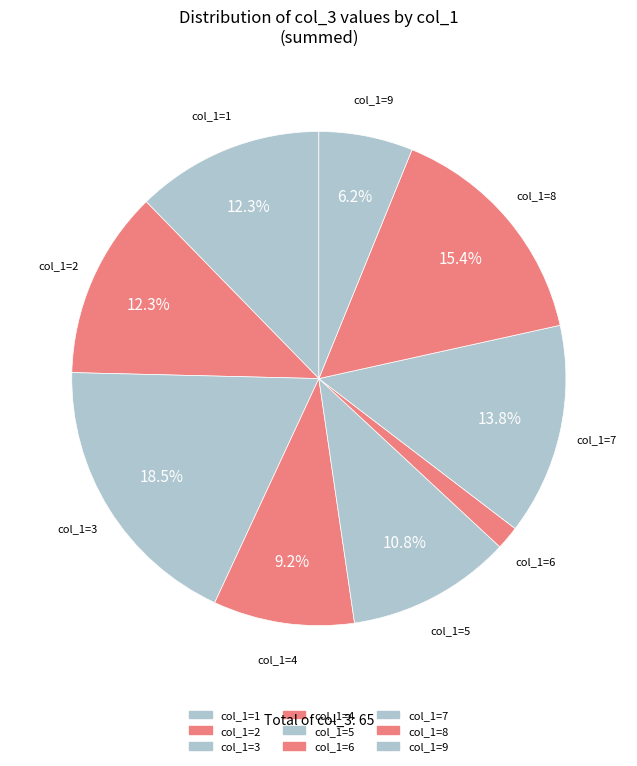

How many slices are in this pie chart?

9